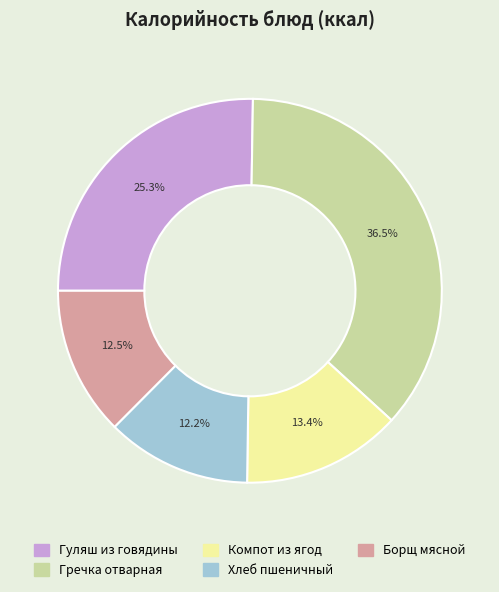

Which slice is the largest?

Гречка отварная